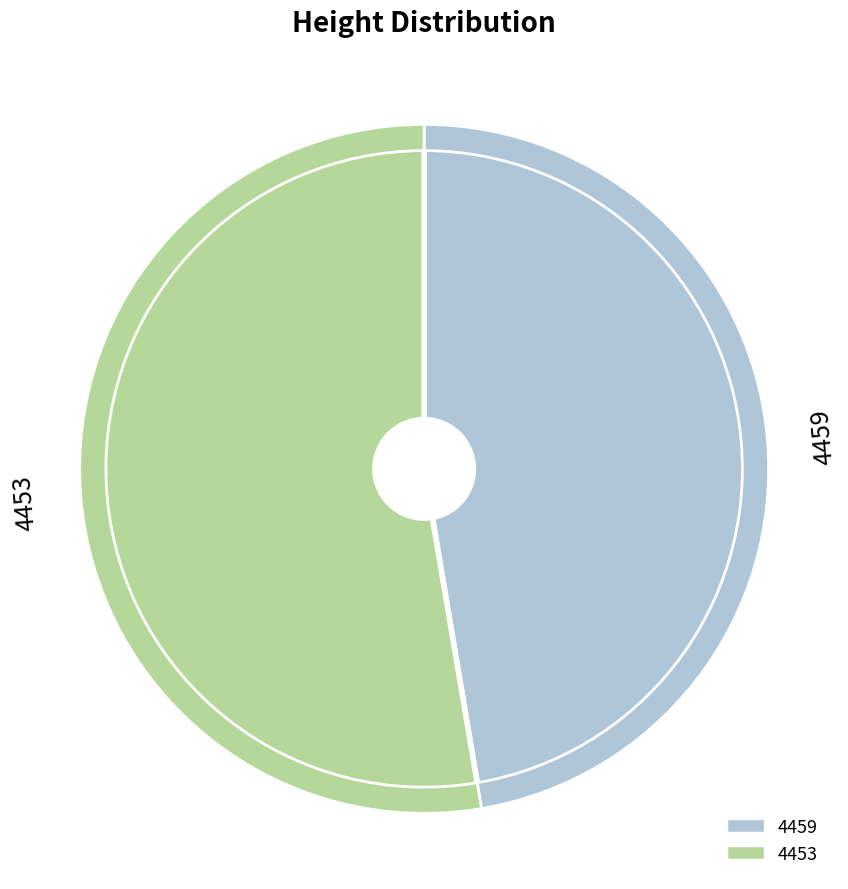

Combined, do 4453 and 4459 account for over 50%?

Yes